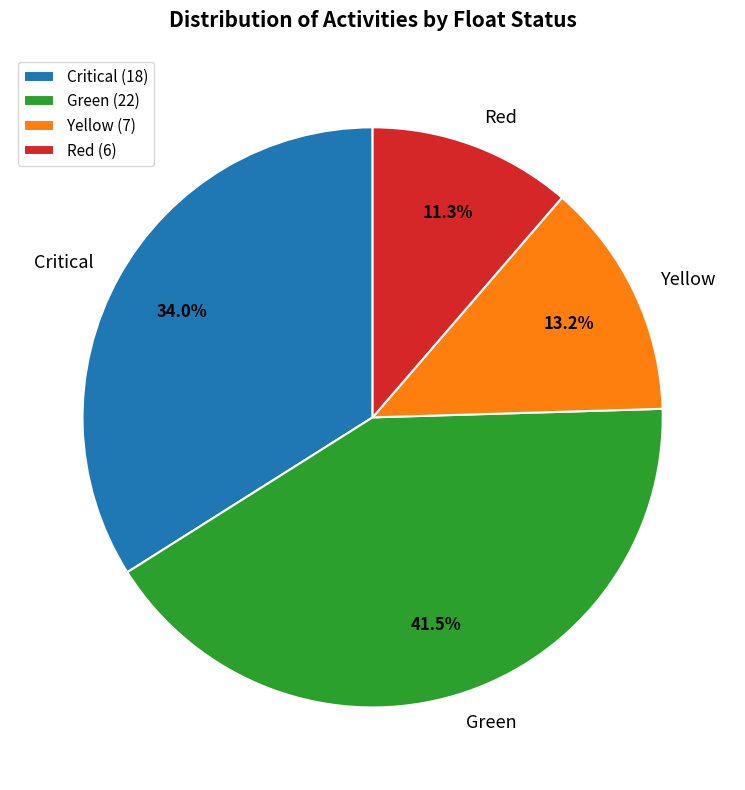

The Red slice represents 23% of the pie. True or false?

False